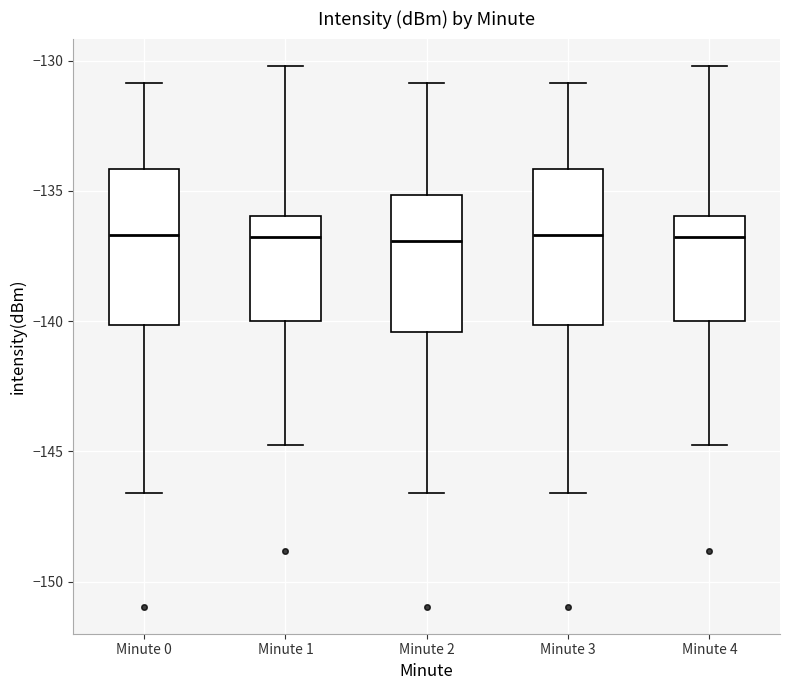

Reading left to right, transcribe this box plot: for each box, give where its median line is, the range the box spans, and where its two whiskers end, as read against the y-axis. The values are not printed on the chart, so give them approximately, as read against the axis.

Minute 0: median -136.5, box -140.0 to -134.0, whiskers -146.5 to -131.0
Minute 1: median -137.0, box -140.0 to -136.0, whiskers -144.5 to -130.0
Minute 2: median -137.0, box -140.5 to -135.0, whiskers -146.5 to -131.0
Minute 3: median -136.5, box -140.0 to -134.0, whiskers -146.5 to -131.0
Minute 4: median -137.0, box -140.0 to -136.0, whiskers -144.5 to -130.0